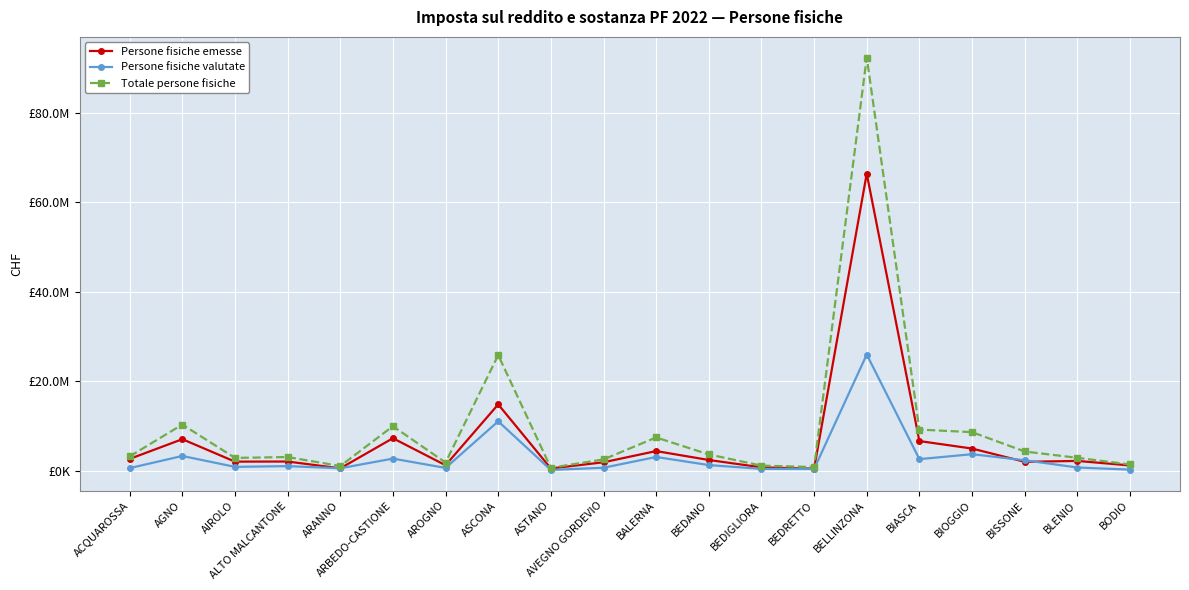

What position from the left is ARBEDO-CASTIONE?

6